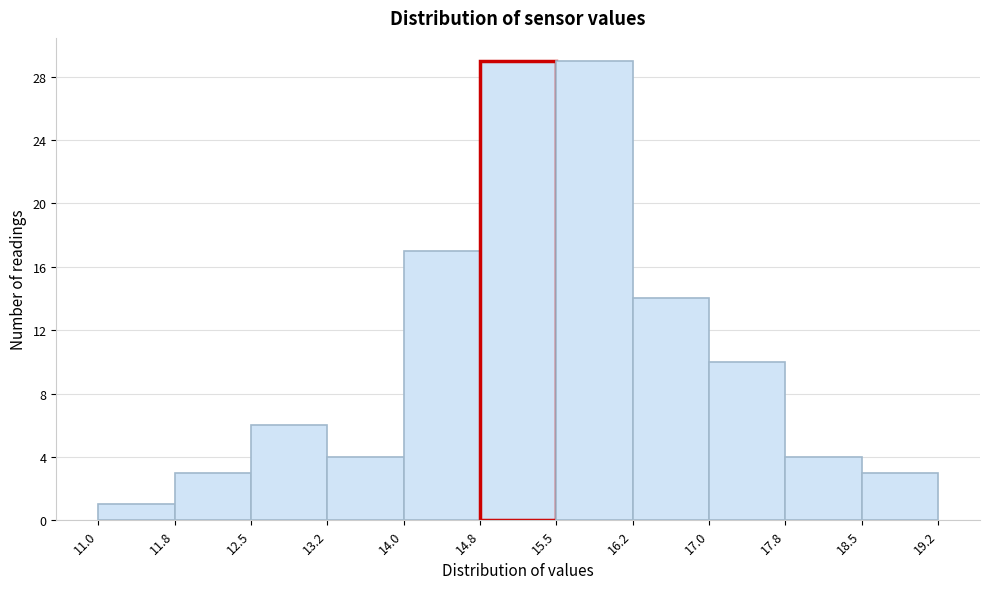

How tall is the bar that spans 18.5 to 19.2 on the x-axis? The values are not printed on the chart, so give them approximately, as read against the axis.

3